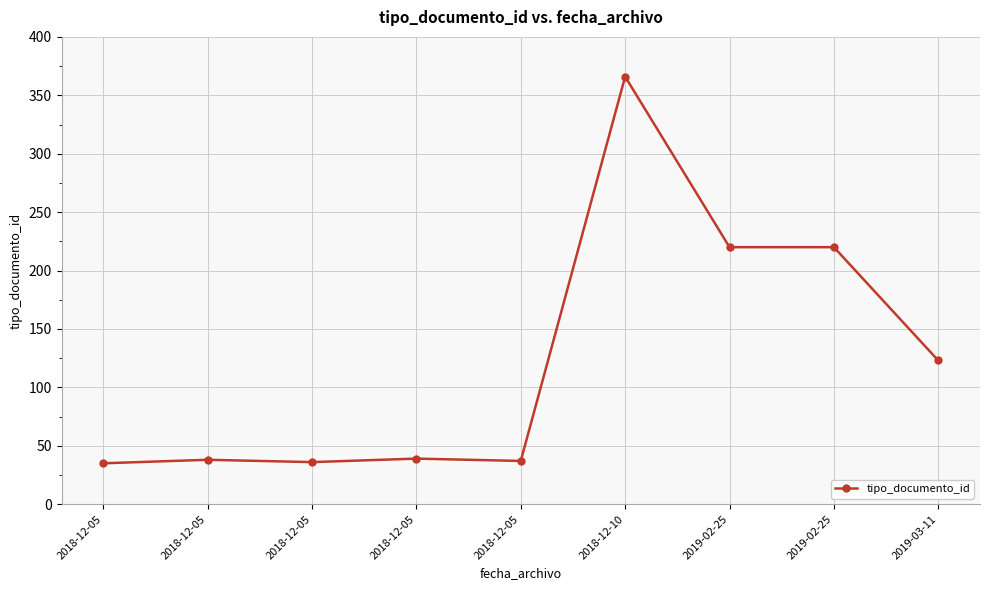

Is it true that the value at 2019-02-25 is 220?

True